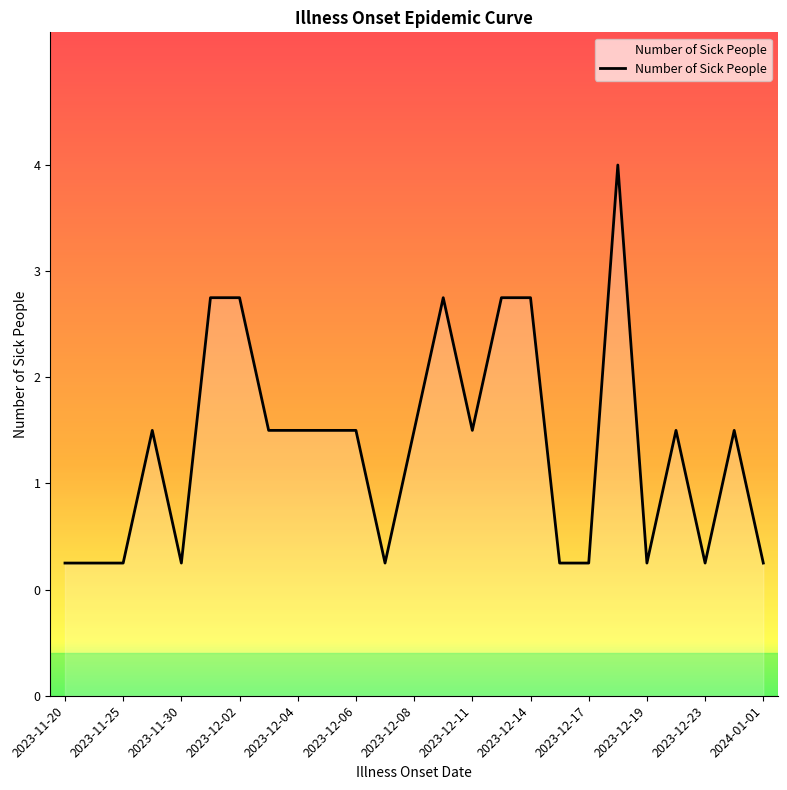

Is this an area chart (filled region under the line)?

Yes